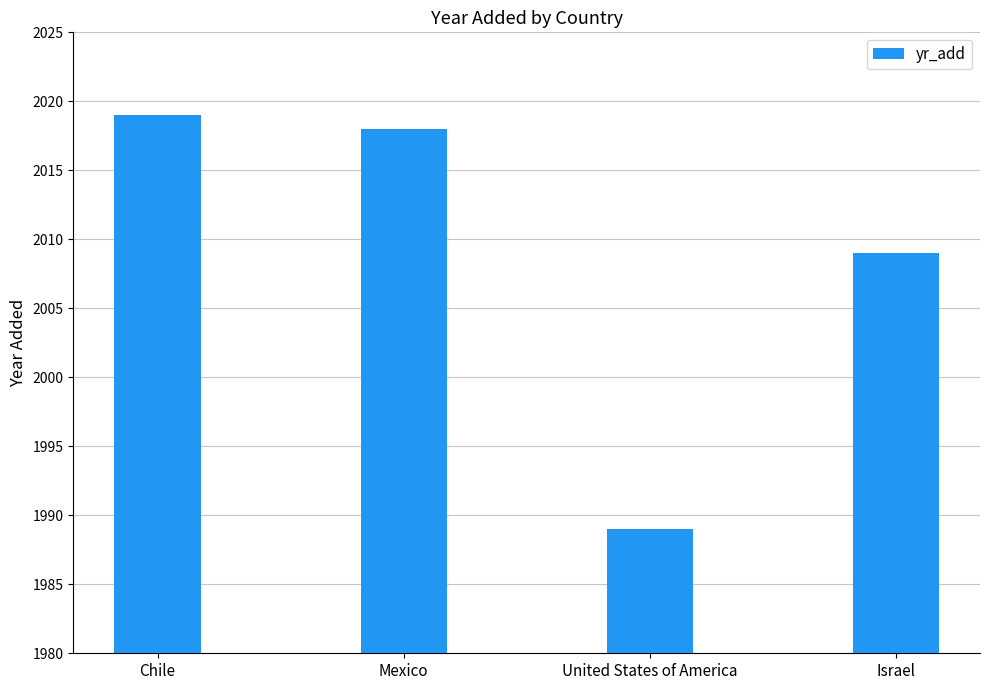

What is the ratio of the value at Israel to the value at United States of America?

1.0